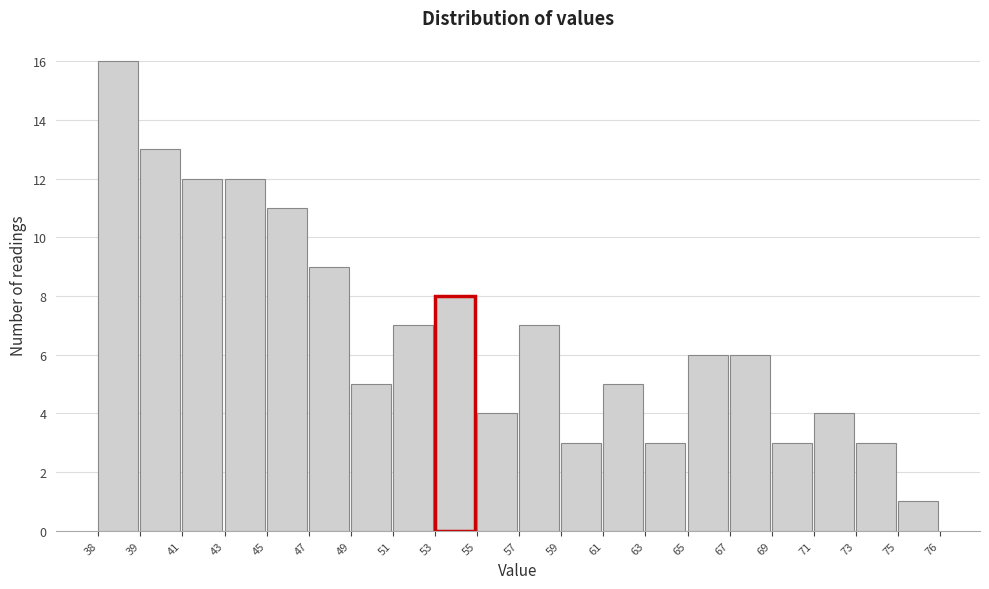

Reading right to left, extract all data points from this chart.

75=1	73=3	71=4	69=3	67=6	65=6	63=3	61=5	59=3	57=7	55=4	53=8	51=7	49=5	47=9	45=11	43=12	41=12	39=13	38=16